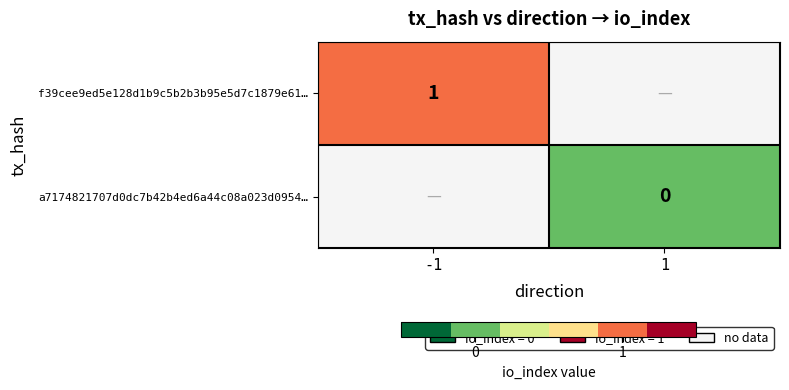

Count the number of categories in the chart.

2